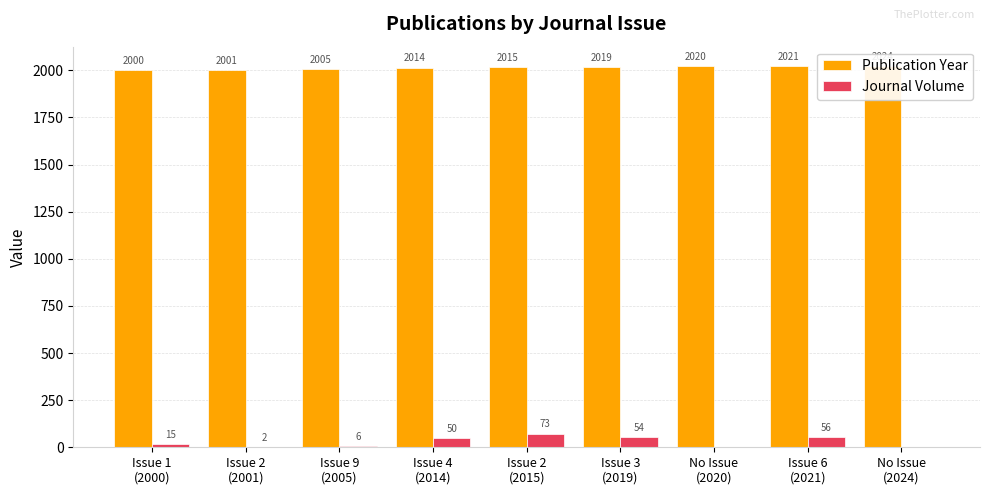

Reading left to right, what are all the values shown in this chart?

Publication Year: 2000	2001	2005	2014	2015	2019	2020	2021	2024
Journal Volume: 15	2	6	50	73	54	0	56	0